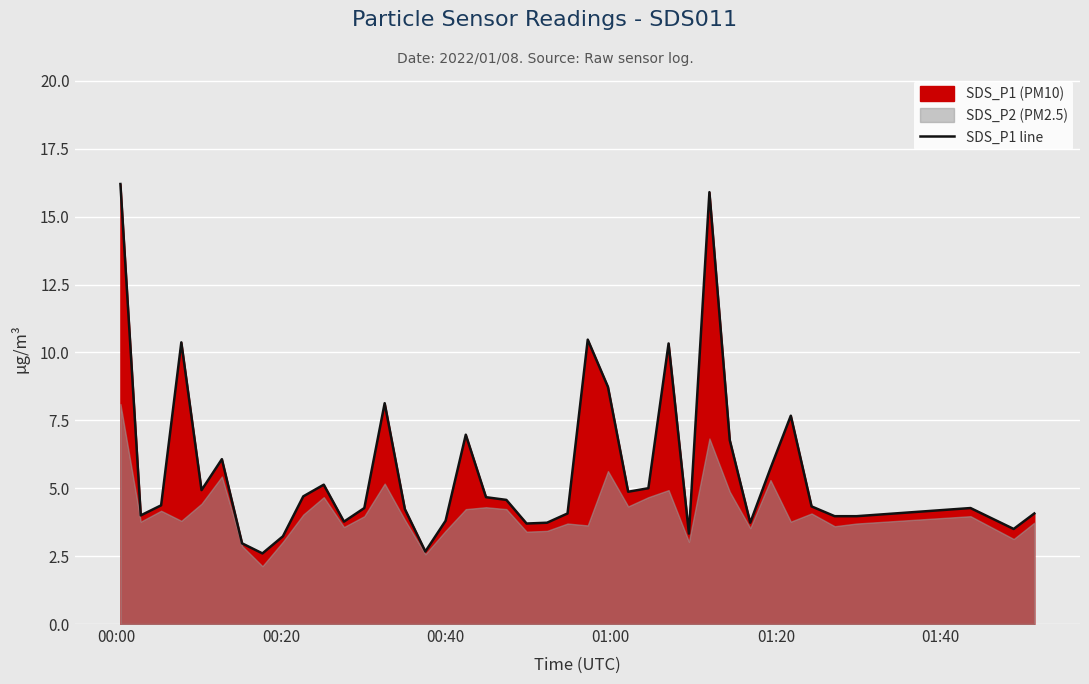

Where is the first local minimum?

00:20